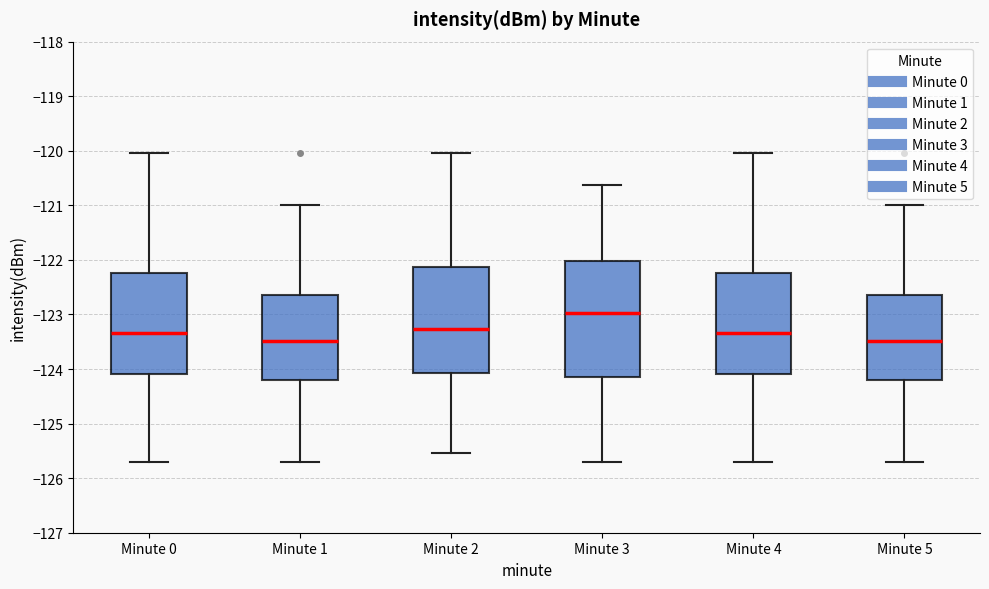

Where is the upper edge of the box for Minute 2 on the y-axis? The values are not printed on the chart, so give them approximately, as read against the axis.

-122.1